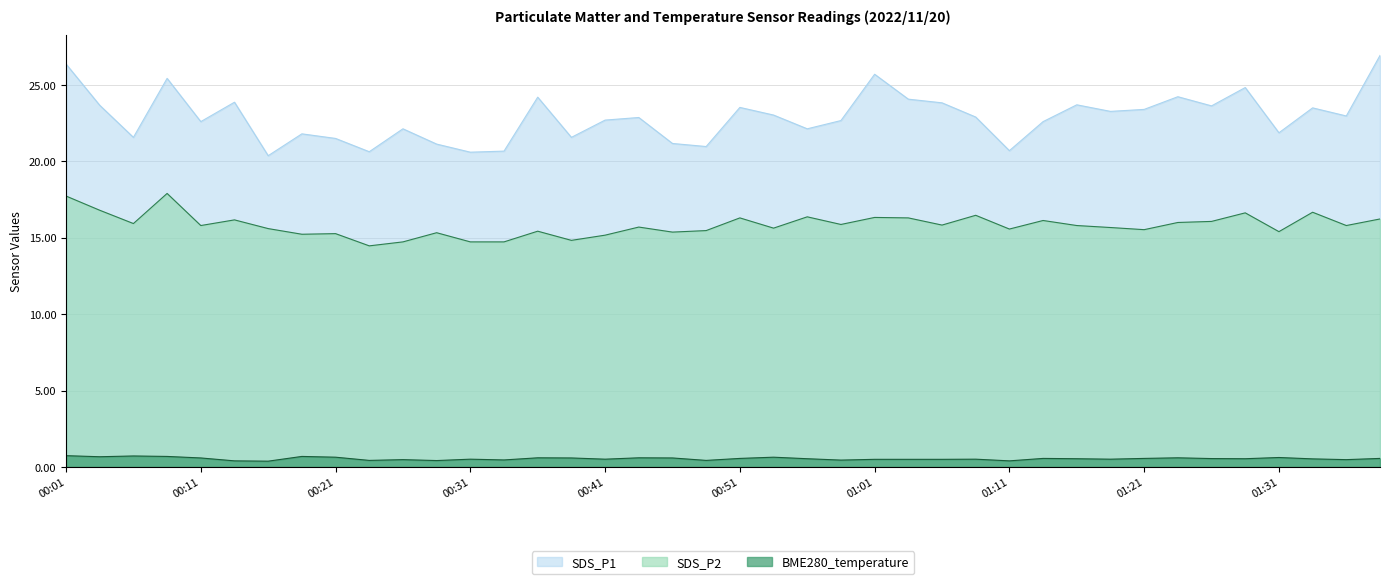

True or false: SDS_P1 and BME280_temperature cross at least once.

False